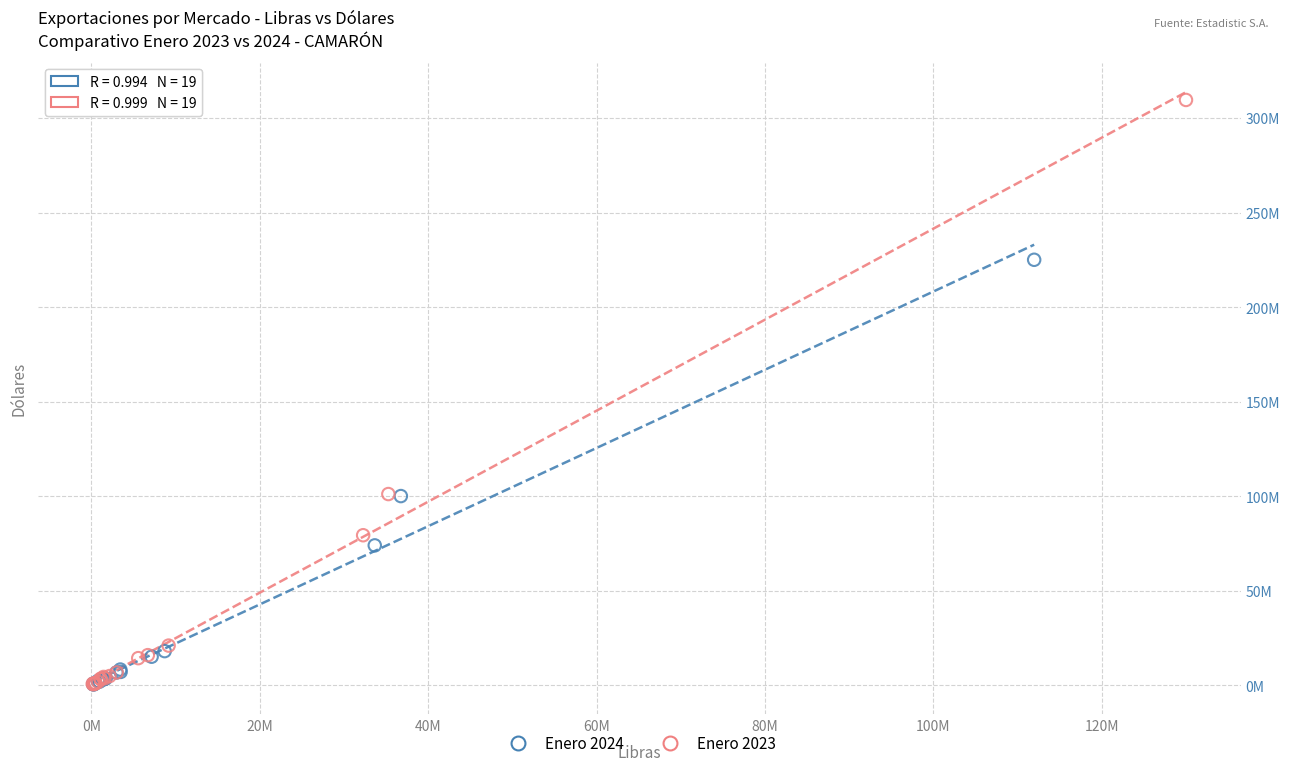

Which series reaches the maximum Y coordinate?

Enero 2023